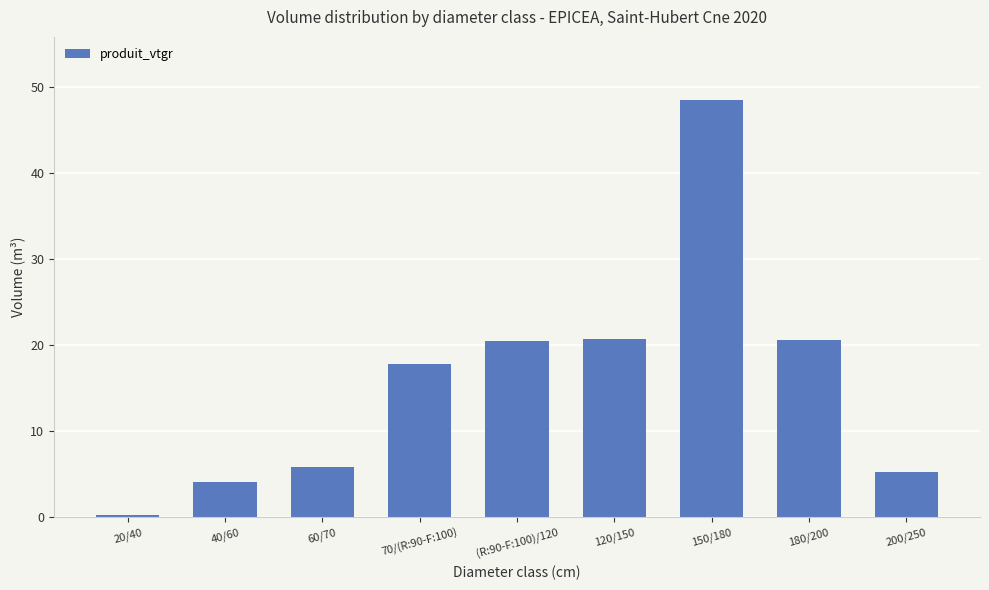

What is the difference between the second highest and minimum values?

20.4